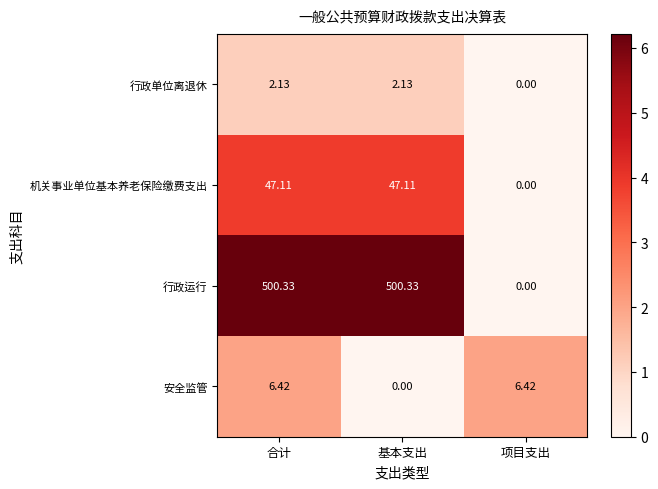

Where does the 机关事业单位基本养老保险缴费支出 series first go above 47?

合计